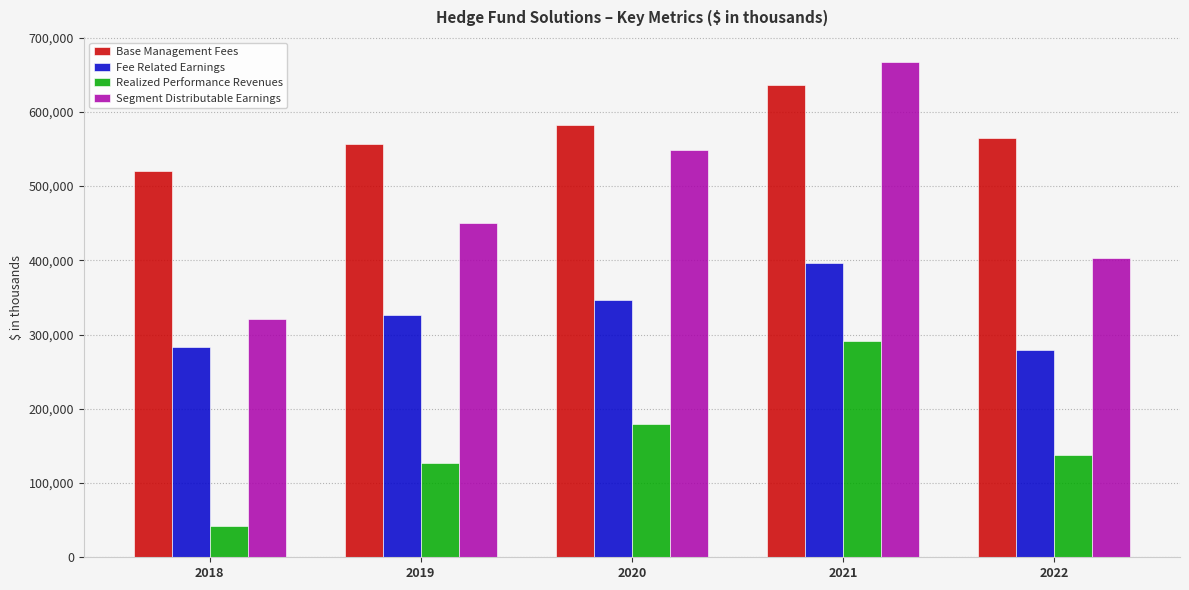

Is the value of Realized Performance Revenues at 2019 greater than the value of Fee Related Earnings at 2019?

No